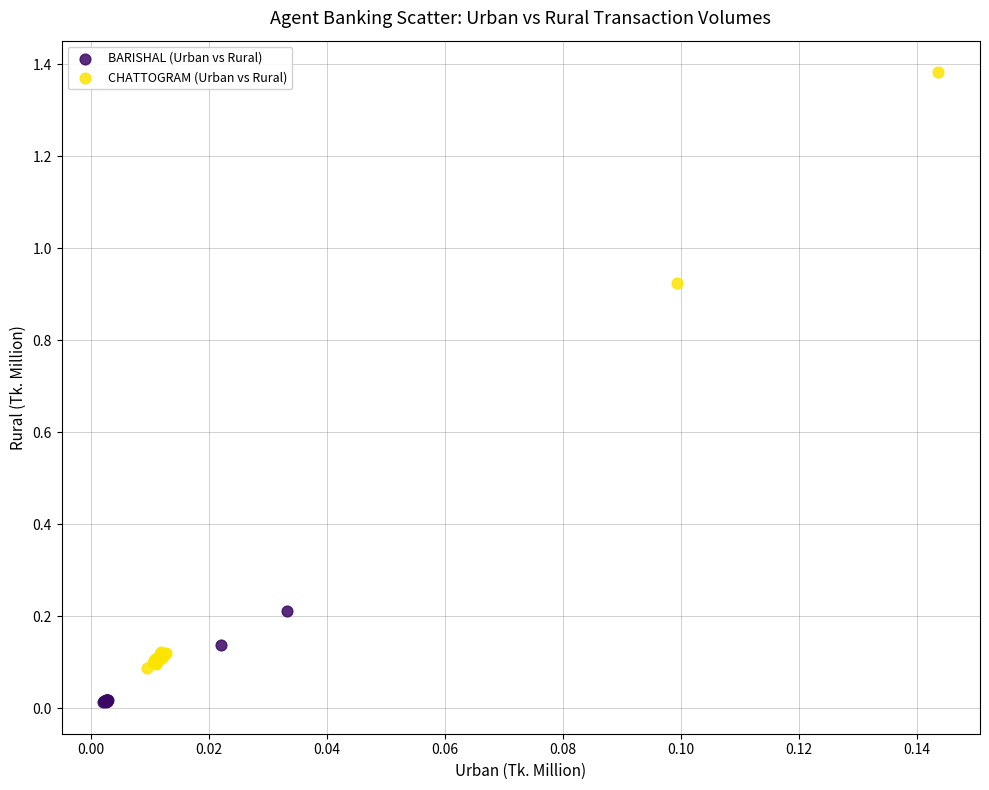

Which series reaches the minimum Y coordinate?

BARISHAL (Urban vs Rural)